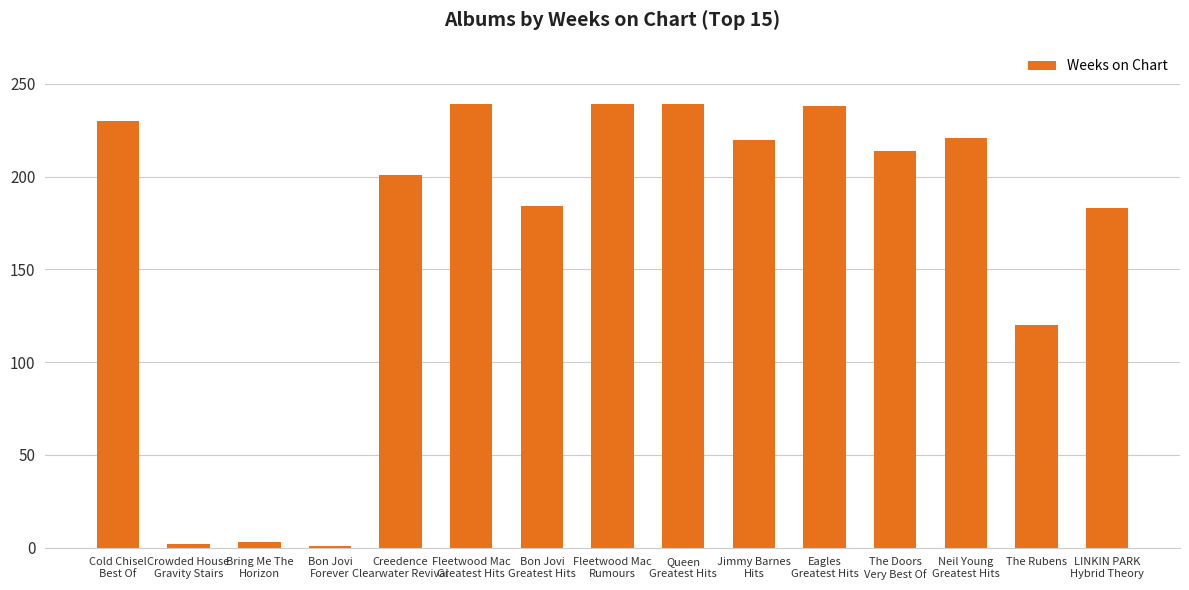

What value does the data have at Neil Young
Greatest Hits?

221